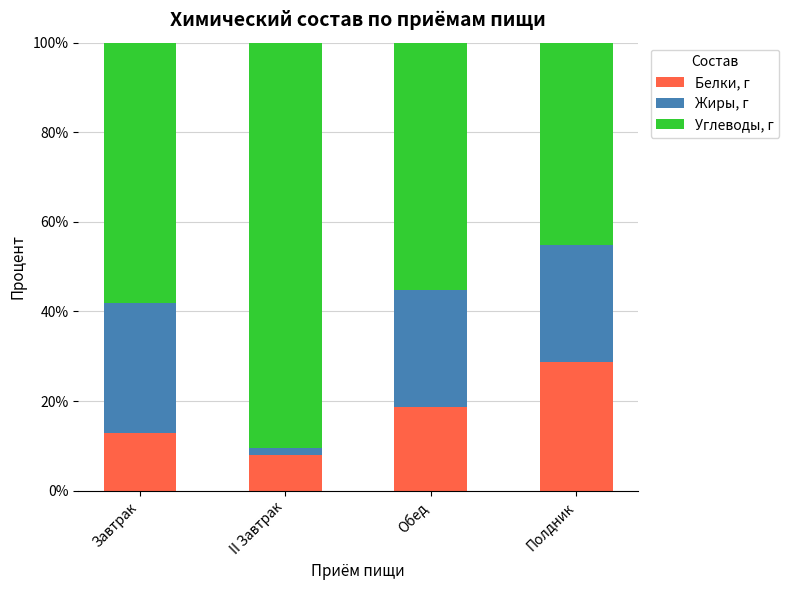

Count the number of categories in the chart.

4